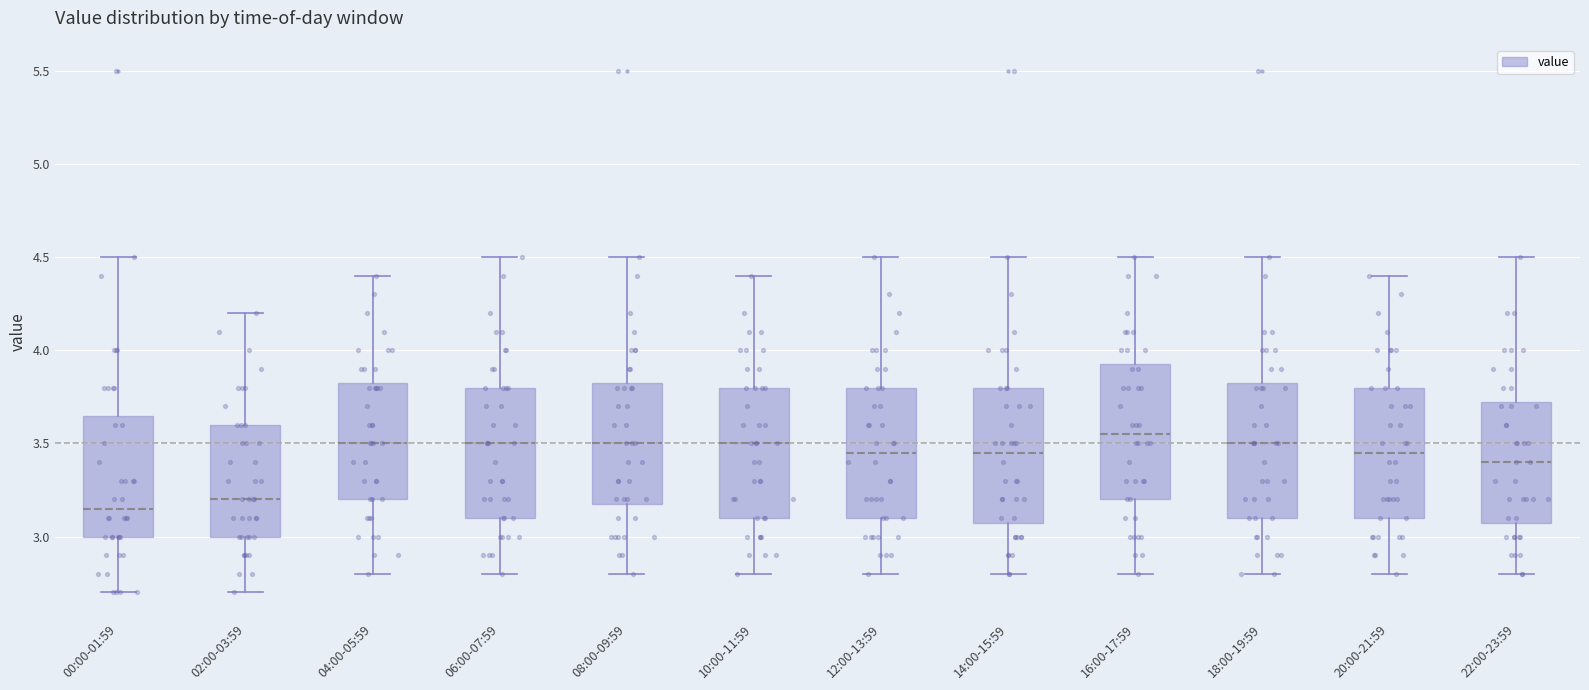

Reading left to right, read every box against the y-axis: the position of its median line, the range the box covers, and the ends of its whiskers. The values are not printed on the chart, so give them approximately, as read against the axis.

00:00-01:59: median 3.15, box 3.00 to 3.65, whiskers 2.70 to 4.50
02:00-03:59: median 3.20, box 3.00 to 3.60, whiskers 2.70 to 4.20
04:00-05:59: median 3.50, box 3.20 to 3.85, whiskers 2.80 to 4.40
06:00-07:59: median 3.50, box 3.10 to 3.80, whiskers 2.80 to 4.50
08:00-09:59: median 3.50, box 3.20 to 3.85, whiskers 2.80 to 4.50
10:00-11:59: median 3.50, box 3.10 to 3.80, whiskers 2.80 to 4.40
12:00-13:59: median 3.45, box 3.10 to 3.80, whiskers 2.80 to 4.50
14:00-15:59: median 3.45, box 3.10 to 3.80, whiskers 2.80 to 4.50
16:00-17:59: median 3.55, box 3.20 to 3.95, whiskers 2.80 to 4.50
18:00-19:59: median 3.50, box 3.10 to 3.85, whiskers 2.80 to 4.50
20:00-21:59: median 3.45, box 3.10 to 3.80, whiskers 2.80 to 4.40
22:00-23:59: median 3.40, box 3.10 to 3.75, whiskers 2.80 to 4.50